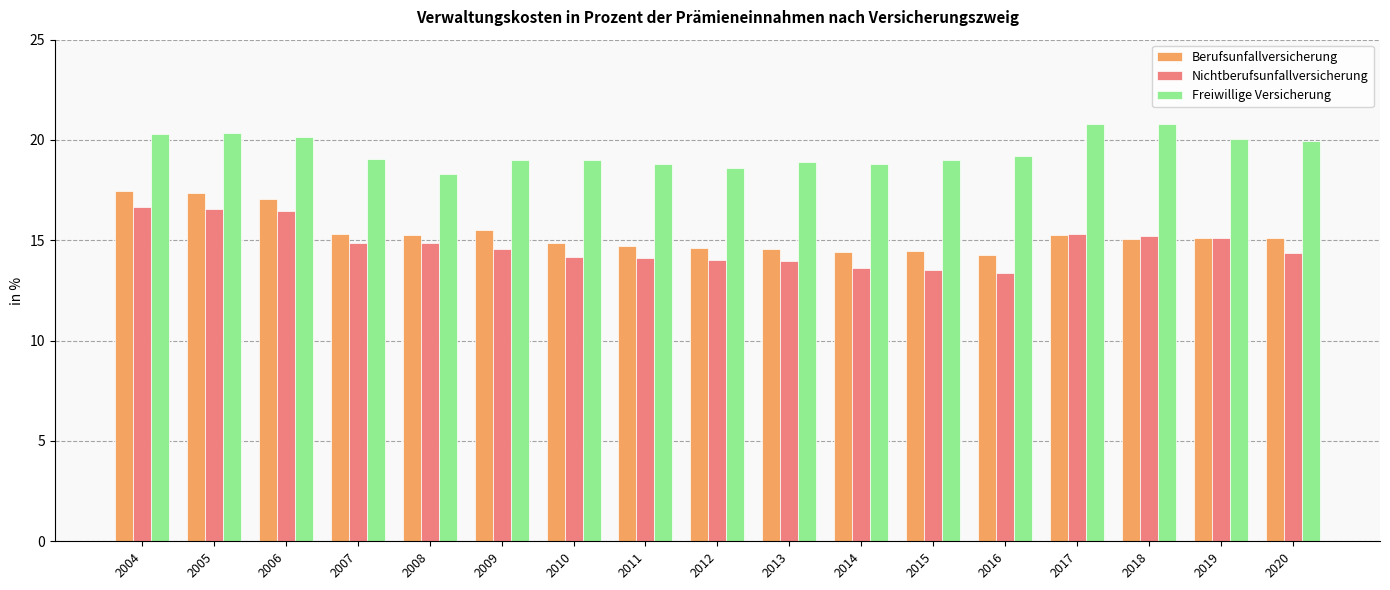

The value of Nichtberufsunfallversicherung at 2019 is 5.9. True or false?

False